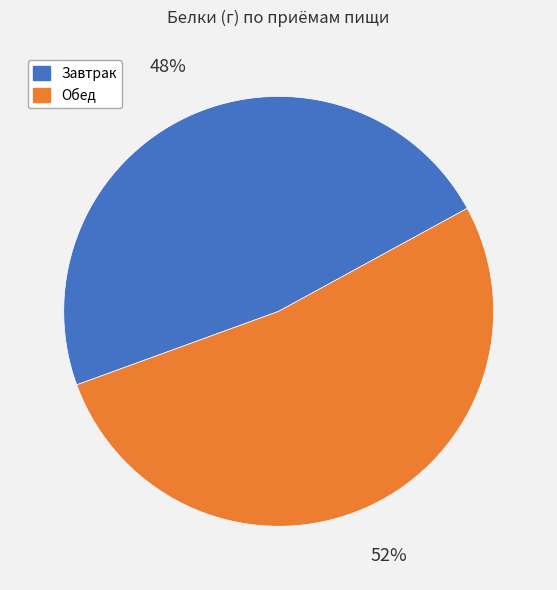

To the nearest percent, what is the average slice percentage?

50%